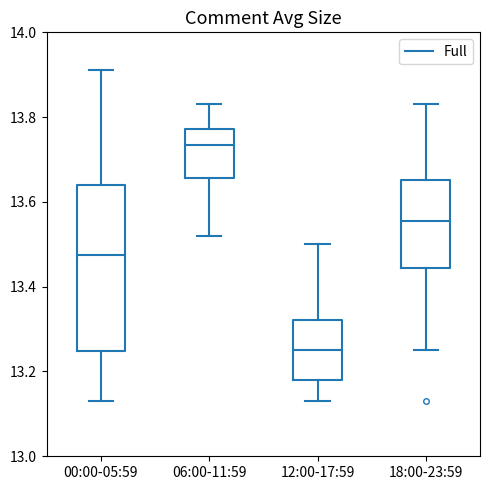

Reading left to right, read every box against the y-axis: the position of its median line, the range the box covers, and the ends of its whiskers. The values are not printed on the chart, so give them approximately, as read against the axis.

00:00-05:59: median 13.48, box 13.24 to 13.64, whiskers 13.14 to 13.92
06:00-11:59: median 13.74, box 13.66 to 13.78, whiskers 13.52 to 13.84
12:00-17:59: median 13.26, box 13.18 to 13.32, whiskers 13.14 to 13.50
18:00-23:59: median 13.56, box 13.44 to 13.66, whiskers 13.26 to 13.84